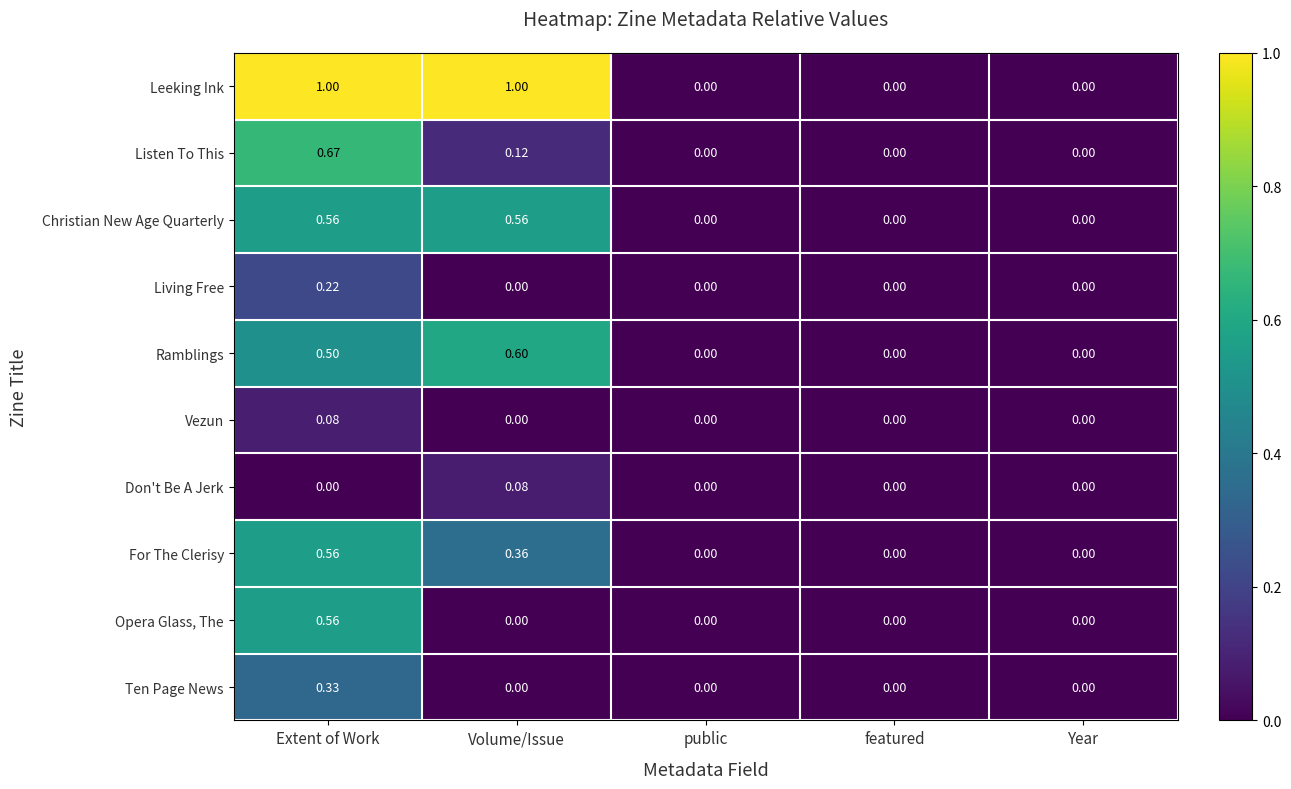

Which series changed the most between Volume/Issue and public?

Leeking Ink